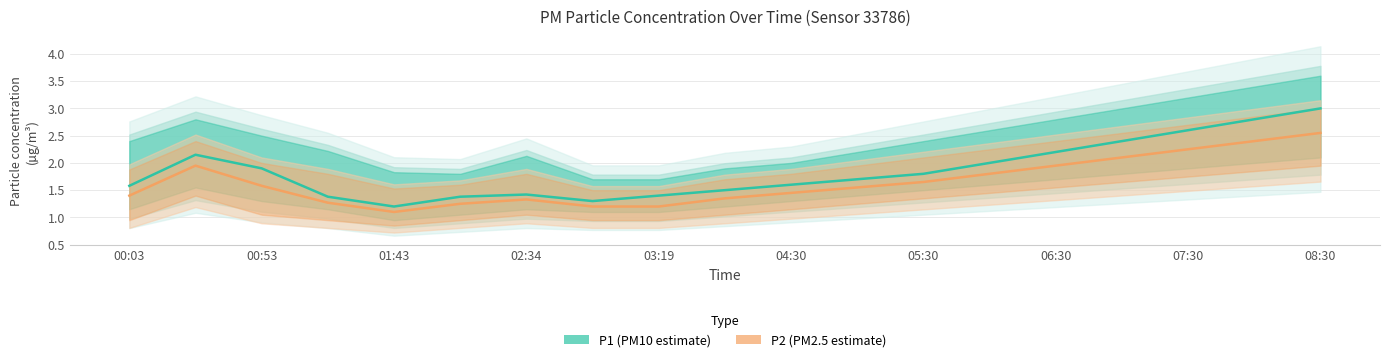

What is the difference between the highest and lowest values at 13?

0.2